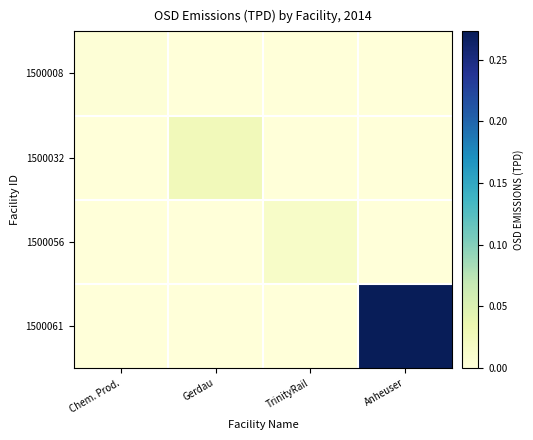

Which series has the widest spread of values?

1500061